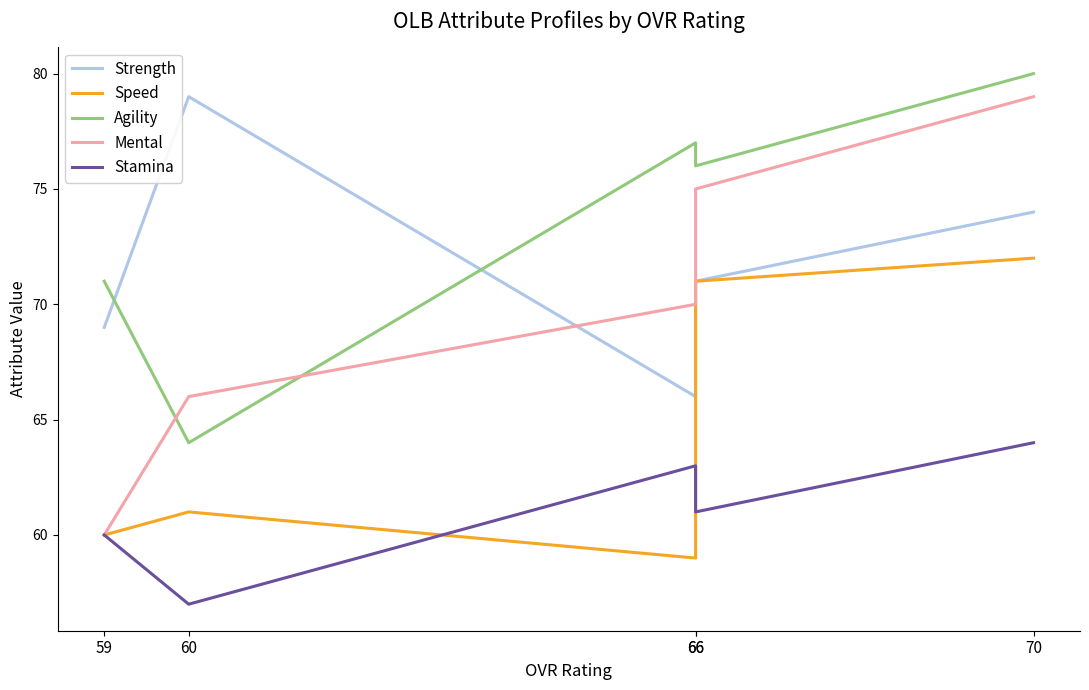

Is this an area chart (filled region under the line)?

No